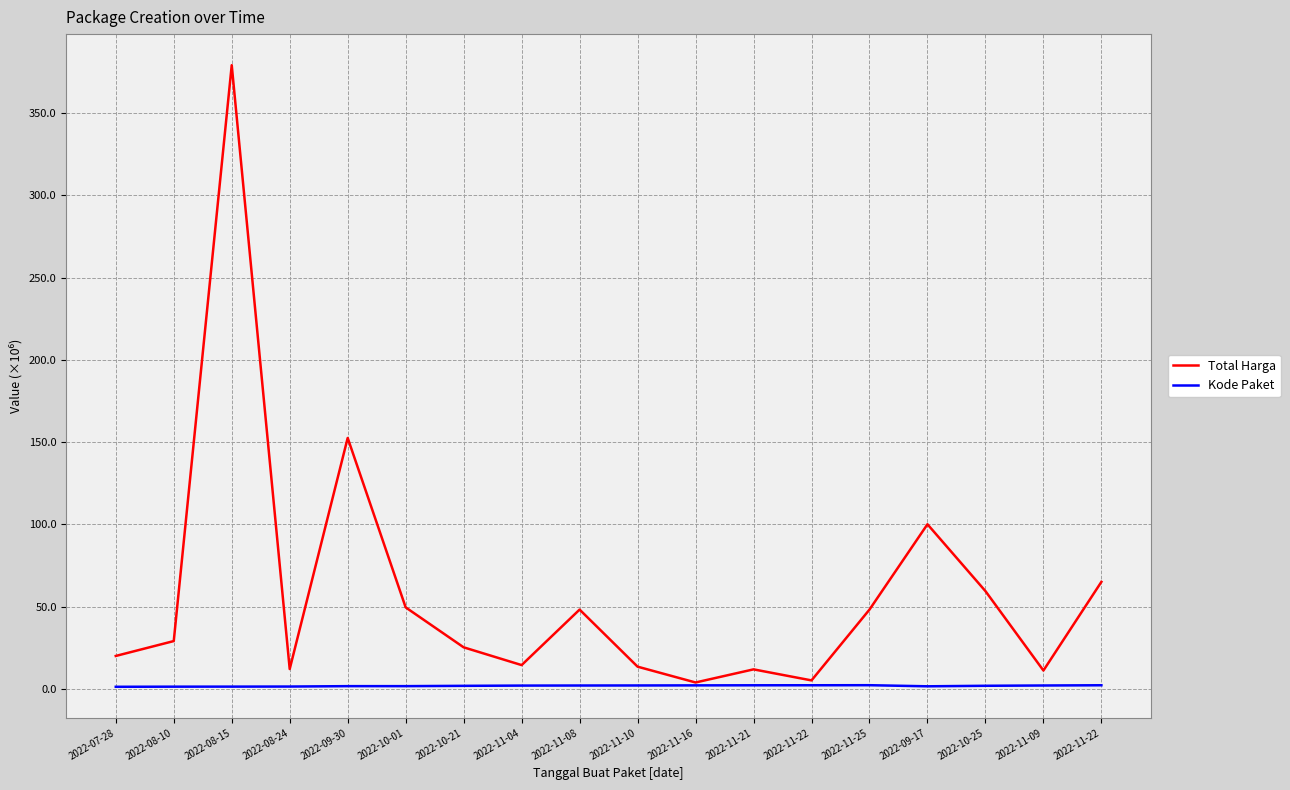

True or false: Kode Paket and Total Harga intersect in this chart.

False